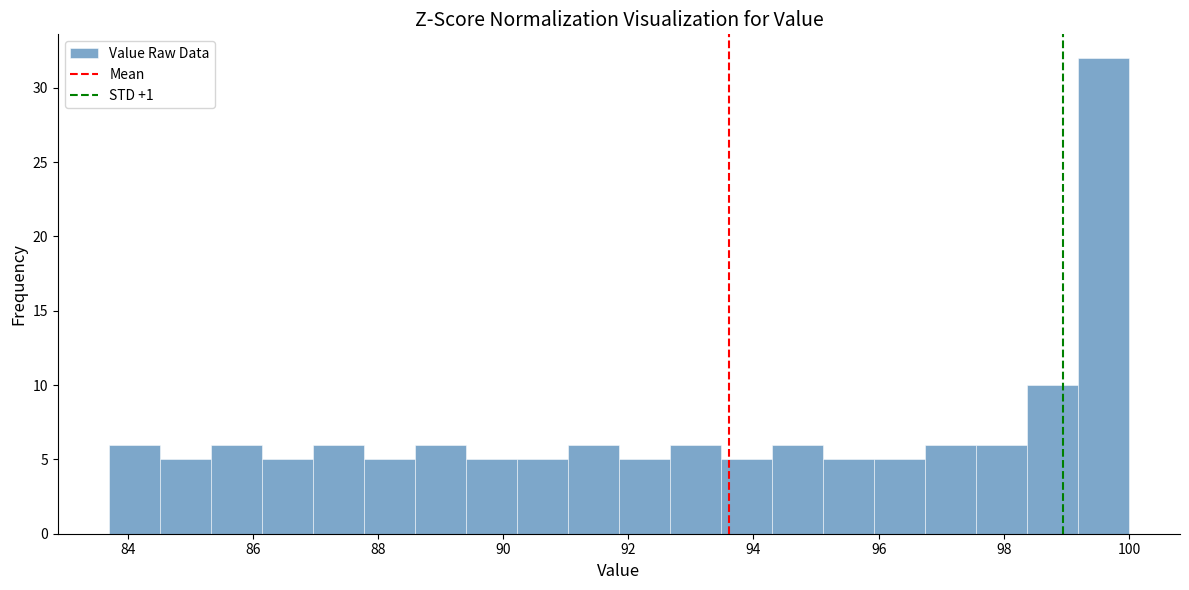

Reading left to right, list every bar in this chart as the range it spans on the x-axis followed by its height. Neither the bar edges nor the heights are printed on the chart, so give them approximately, as read against the axes.

83.8 to 84.6: 6
84.6 to 85.4: 5
85.4 to 86.2: 6
86.2 to 87.0: 5
87.0 to 87.8: 6
87.8 to 88.6: 5
88.6 to 89.4: 6
89.4 to 90.2: 5
90.2 to 91.0: 5
91.0 to 91.8: 6
91.8 to 92.6: 5
92.6 to 93.4: 6
93.4 to 94.2: 5
94.2 to 95.2: 6
95.2 to 96.0: 5
96.0 to 96.8: 5
96.8 to 97.6: 6
97.6 to 98.4: 6
98.4 to 99.2: 10
99.2 to 100.0: 32